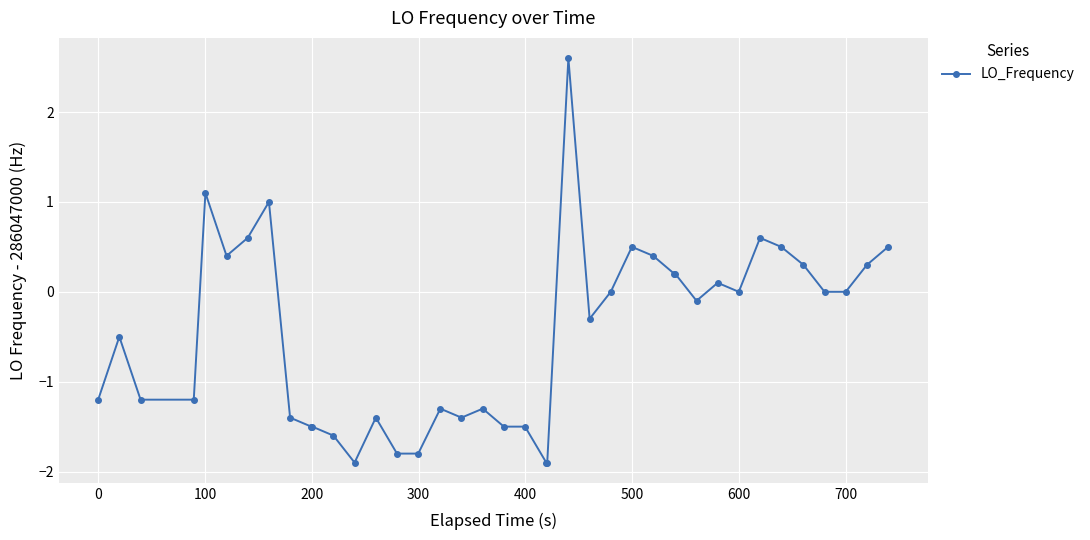

Reading left to right, extract all data points from this chart.

-1.2	-0.5	-1.2	-1.2	1.1	0.4	0.6	1.0	-1.4	-1.5	-1.5	-1.6	-1.9	-1.4	-1.8	-1.8	-1.3	-1.4	-1.3	-1.5	-1.5	-1.9	-1.9	2.6	-0.3	0.0	0.5	0.4	0.2	0.2	-0.1	0.1	0.0	0.6	0.5	0.3	0.0	0.0	0.3	0.5